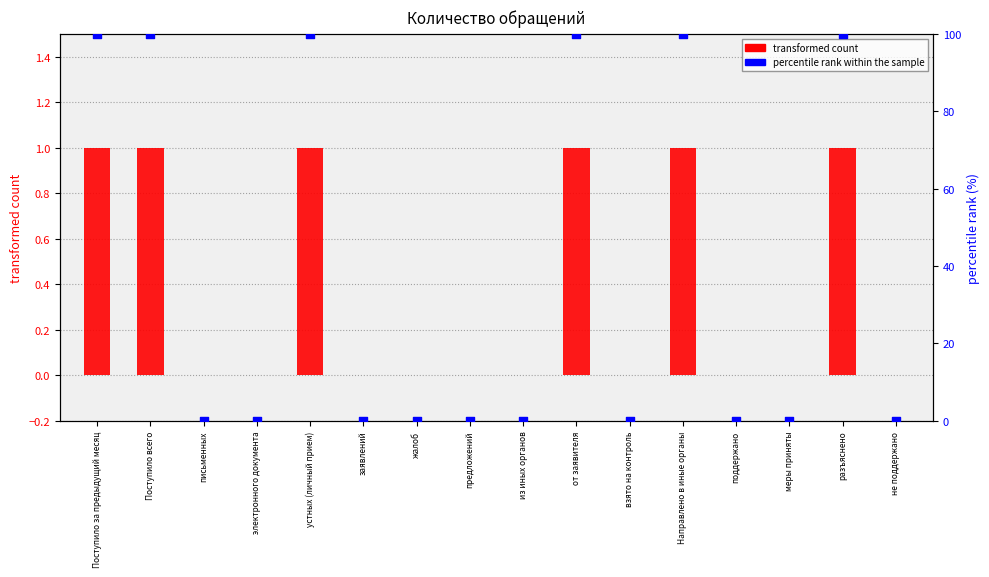

At how many categories does at least one series exceed 94?

6